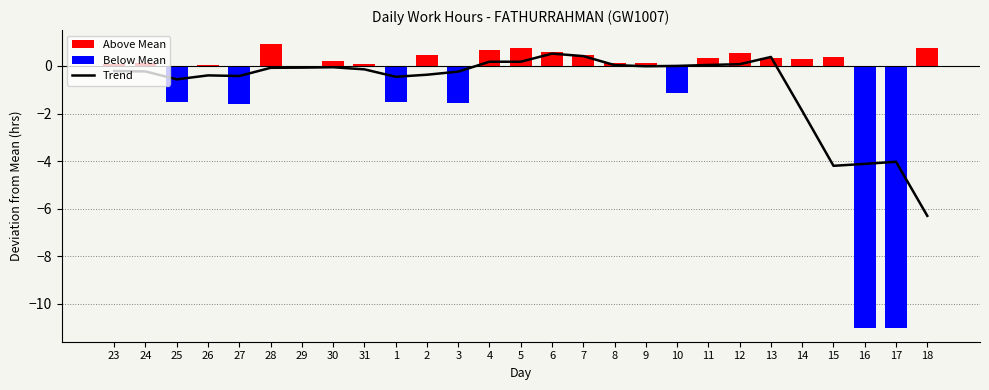

Is it true that the value at 4 is 0.2?

True